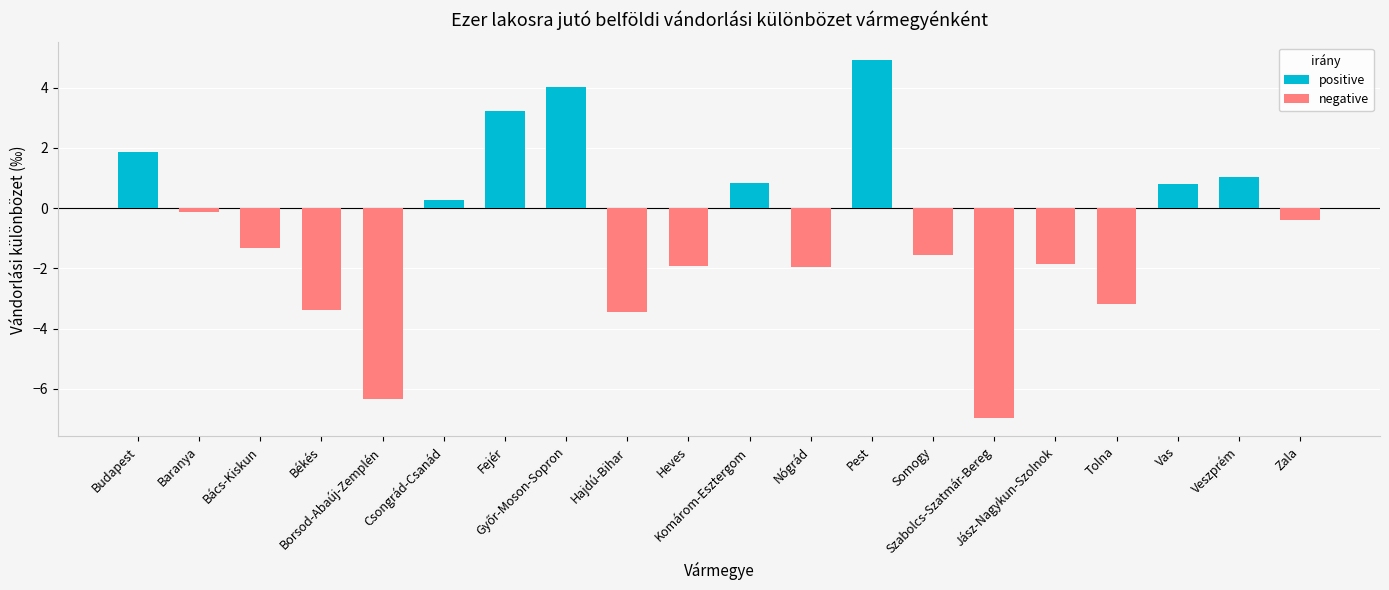

At Jász-Nagykun-Szolnok, list the series in order from smallest to largest.

negative, positive